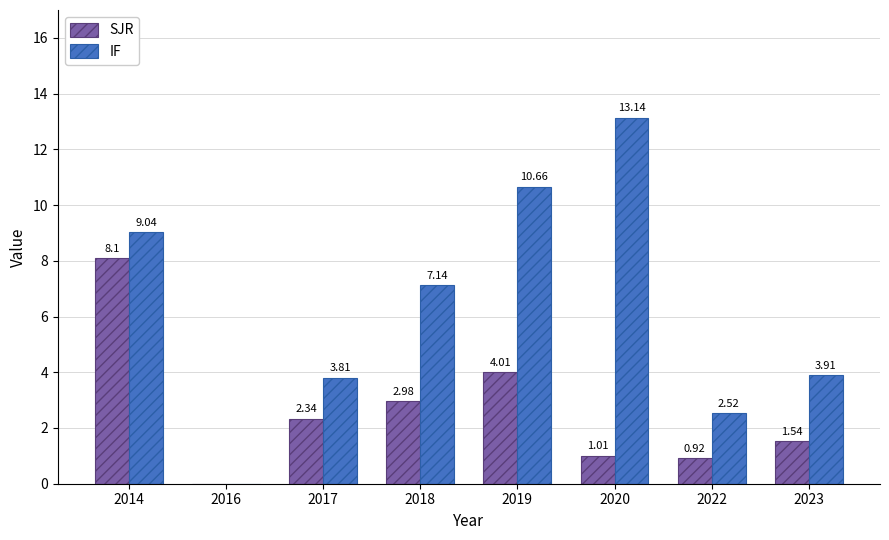

What is the sum of the SJR values at 2014 and 2022?

9.0